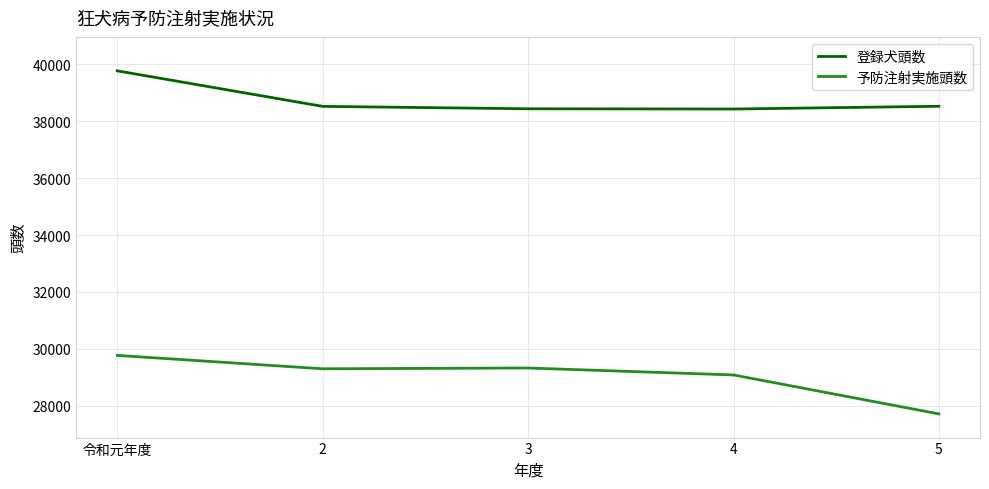

What is the difference between the maximum and minimum values in the 予防注射実施頭数 series?

2056